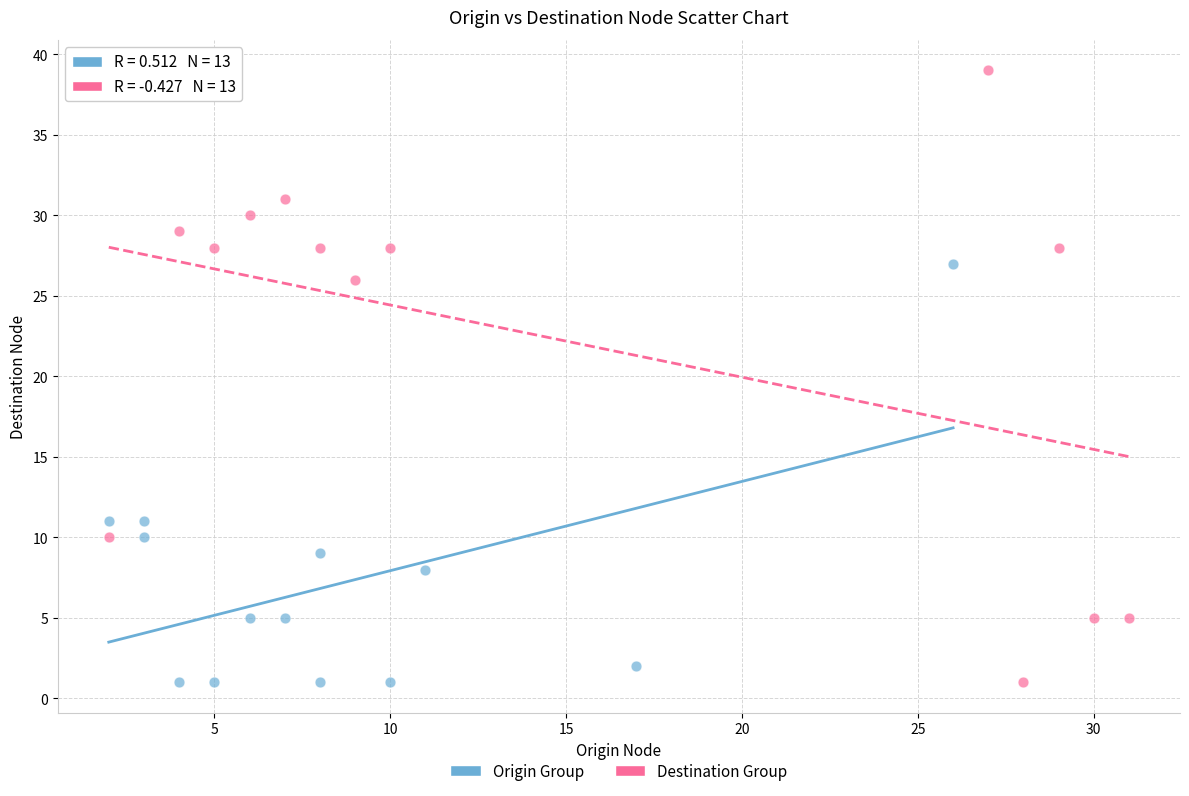

Which series has the widest spread of Y values?

Destination Group